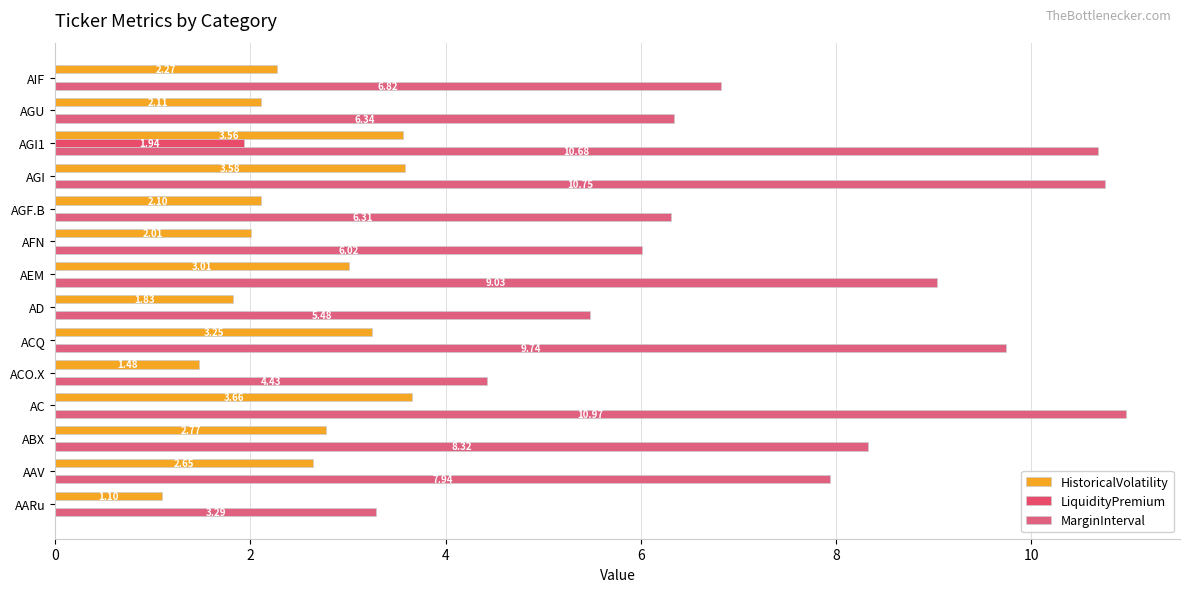

At which category is the sum across all series the highest?

AGI1